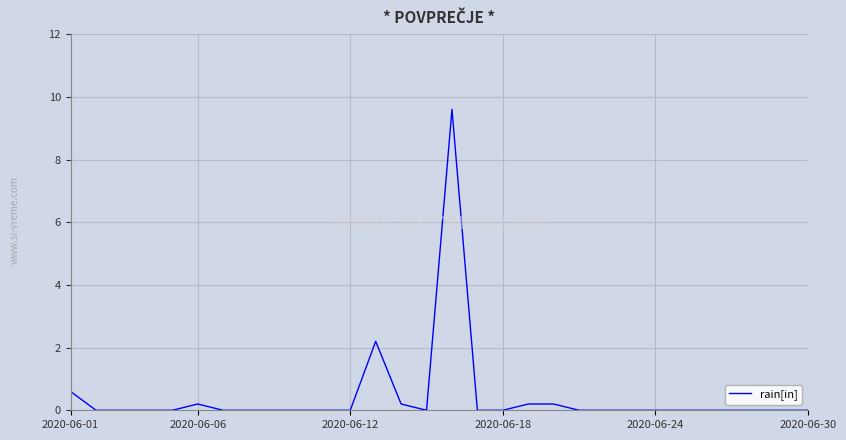

What is the greatest value displayed?

9.6